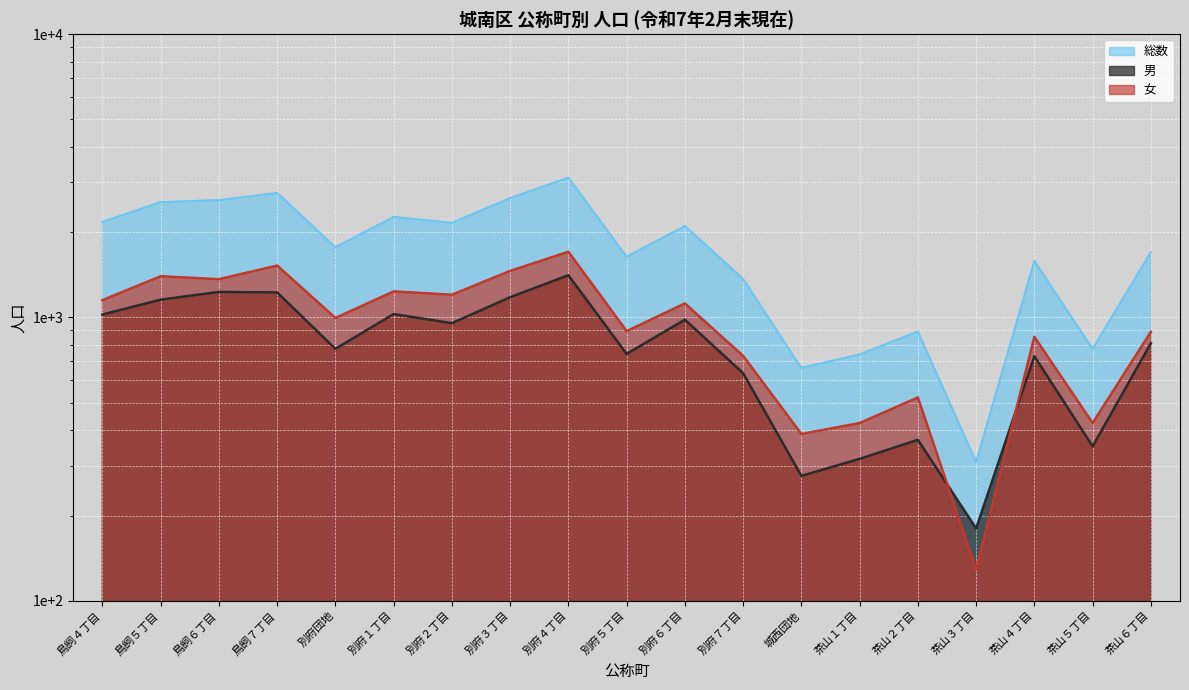

What is the sum of the 女 values at 別府４丁目 and 茶山２丁目?

2228